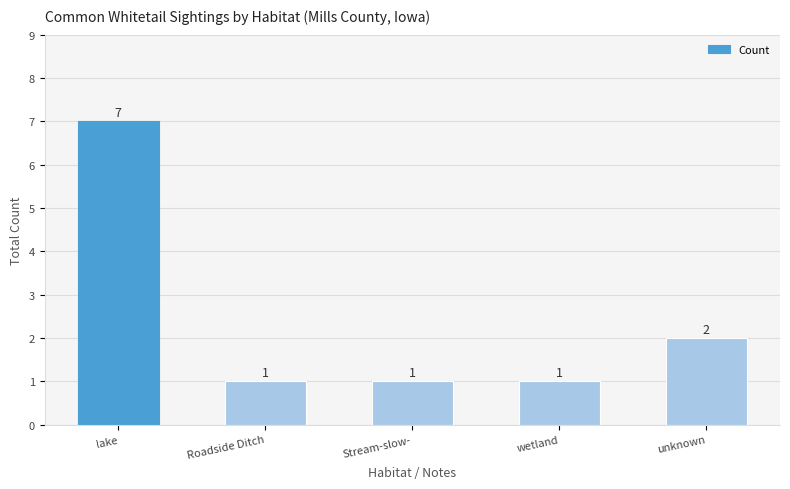

Reading left to right, transcribe all the data shown in this chart.

7	1	1	1	2